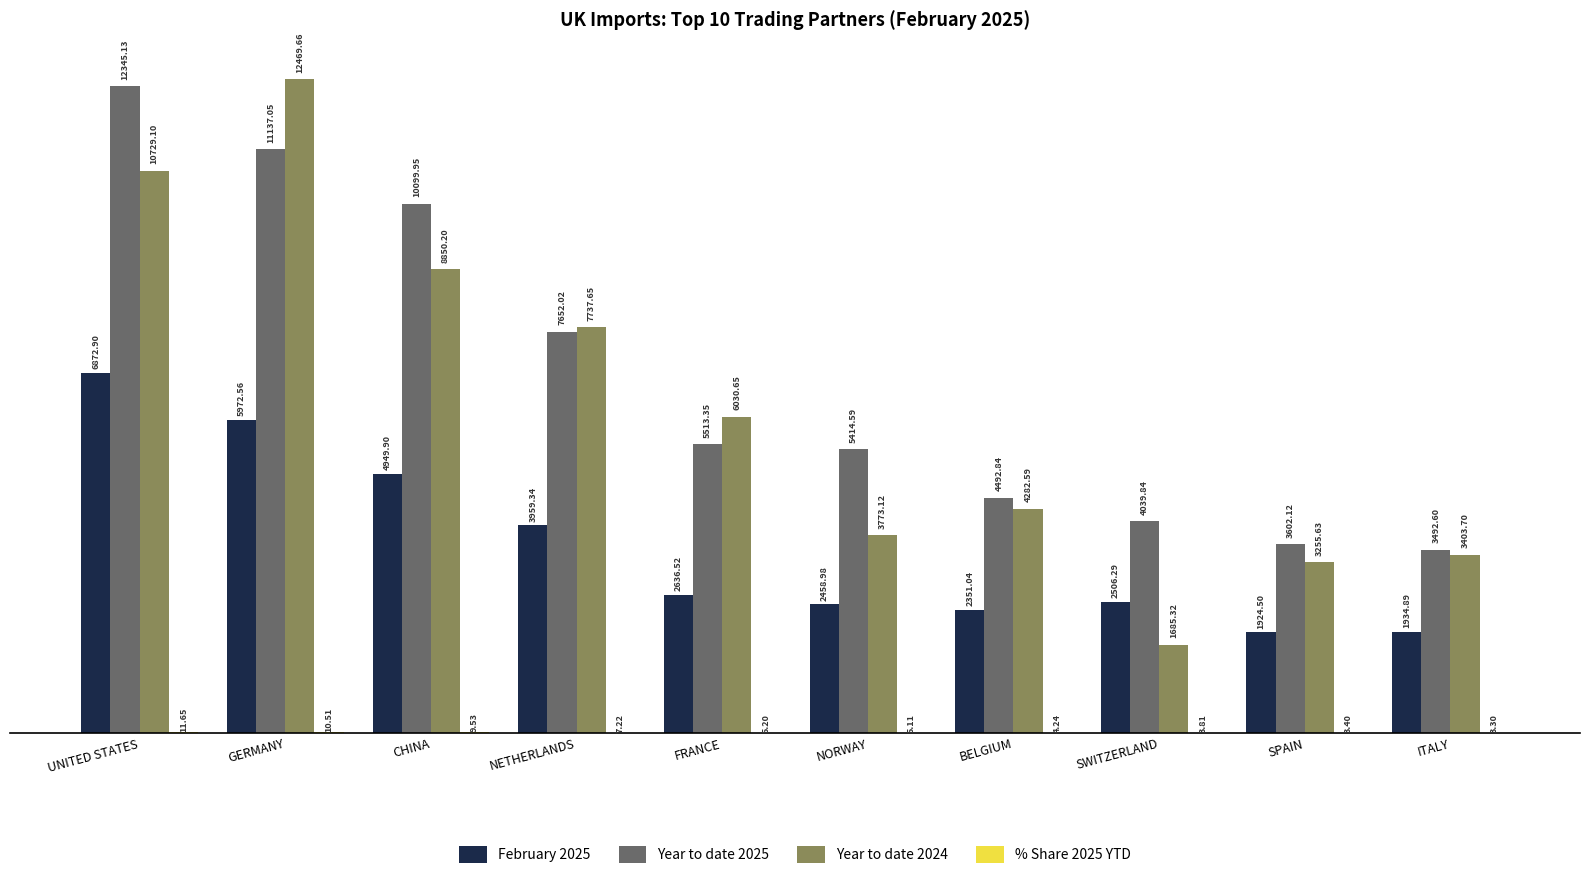

What is the sum of all Year to date 2024 values?

62217.6